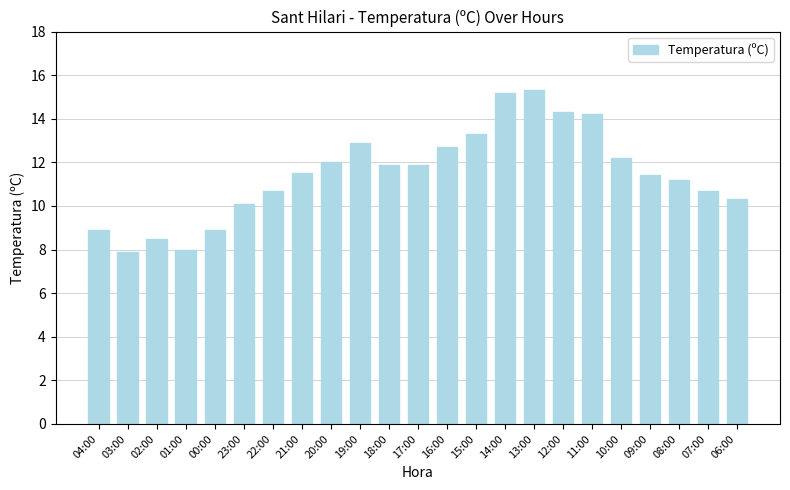

Reading left to right, transcribe all the data shown in this chart.

04:00=8.9	03:00=7.9	02:00=8.5	01:00=8.0	00:00=8.9	23:00=10.1	22:00=10.7	21:00=11.5	20:00=12.0	19:00=12.9	18:00=11.9	17:00=11.9	16:00=12.7	15:00=13.3	14:00=15.2	13:00=15.3	12:00=14.3	11:00=14.2	10:00=12.2	09:00=11.4	08:00=11.2	07:00=10.7	06:00=10.3